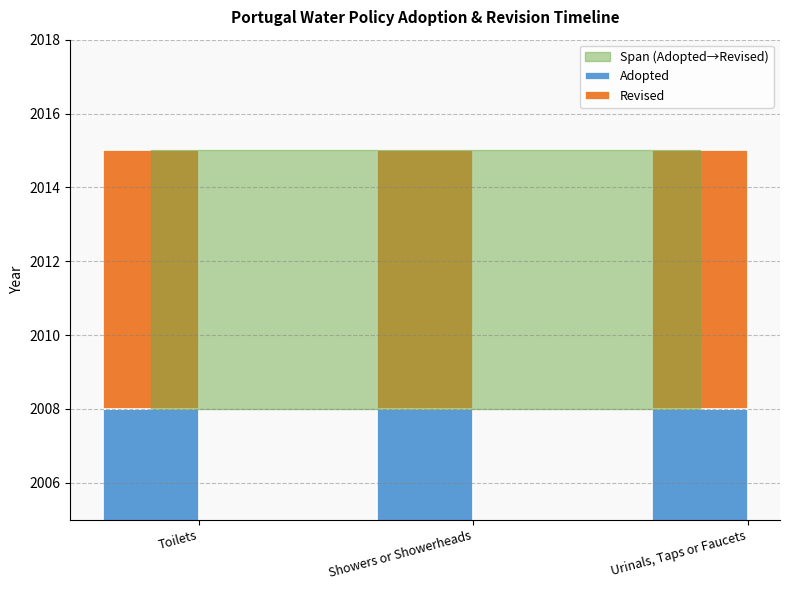

Reading left to right, transcribe all the data shown in this chart.

Adopted: 2008	2008	2008
Revised: 7	7	7